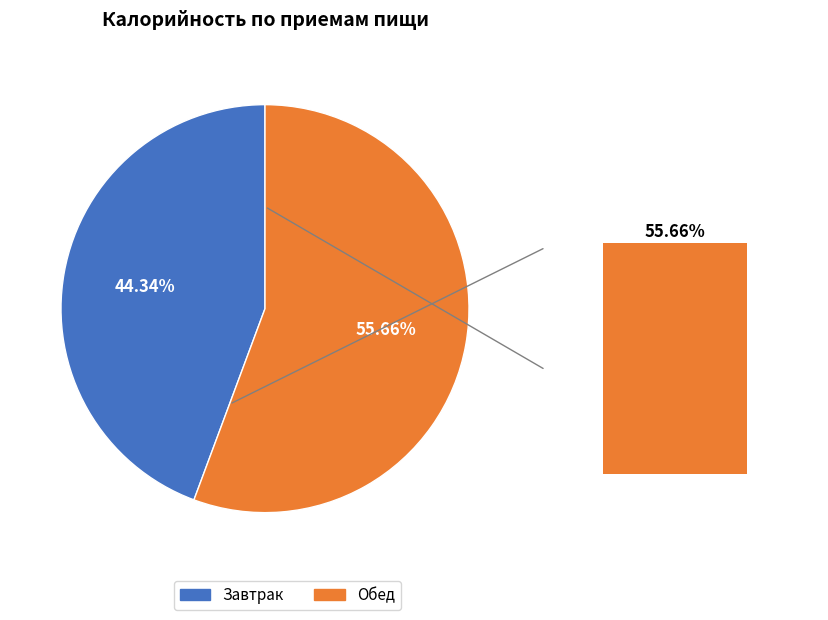

What is the ratio of the value at Завтрак to the value at Обед?

0.8